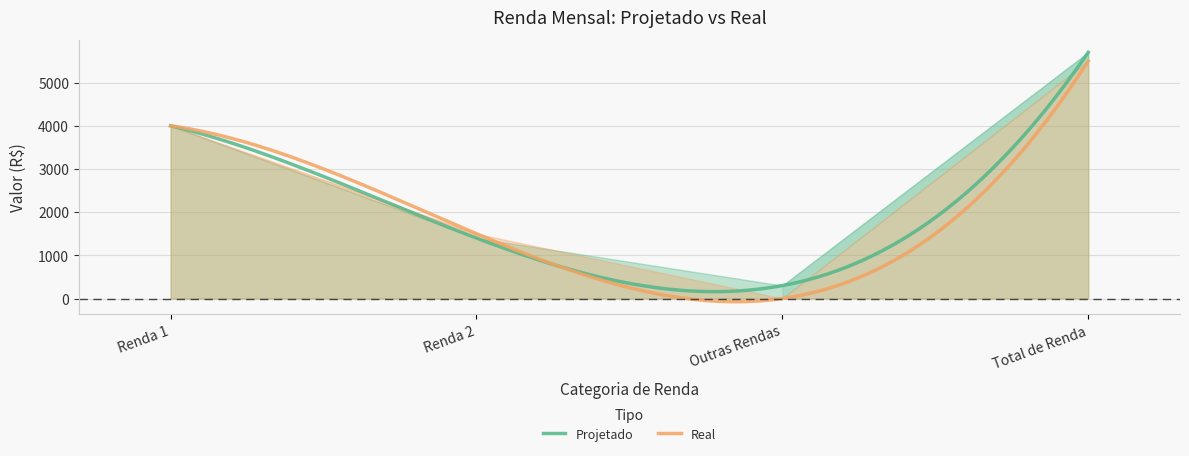

At which label is Projetado closest to 3000?

Renda 1